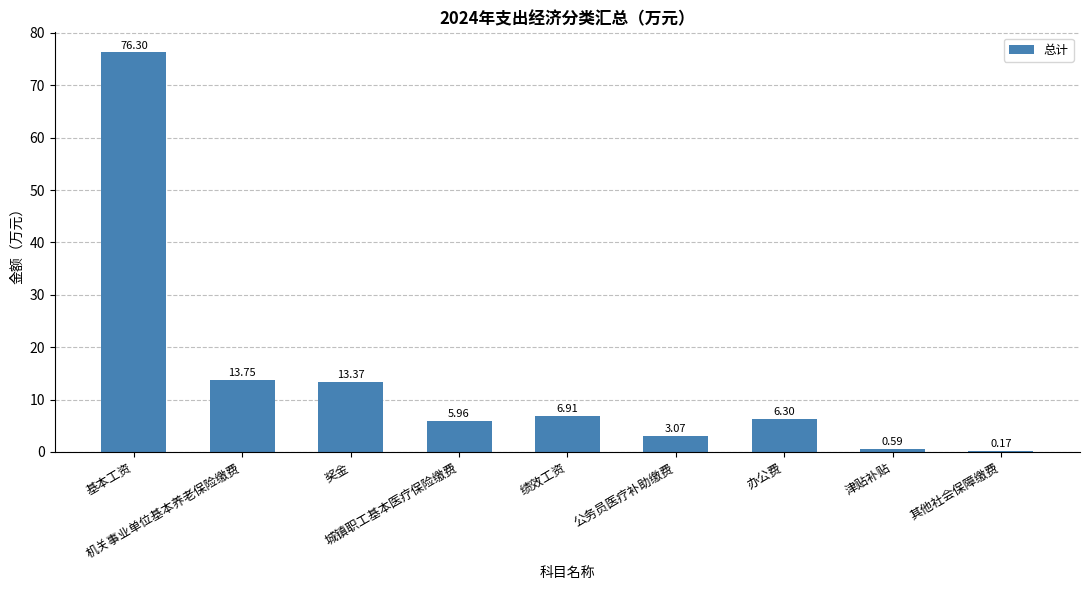

What is the sum of the values at 津贴补贴 and 机关事业单位基本养老保险缴费?

14.3